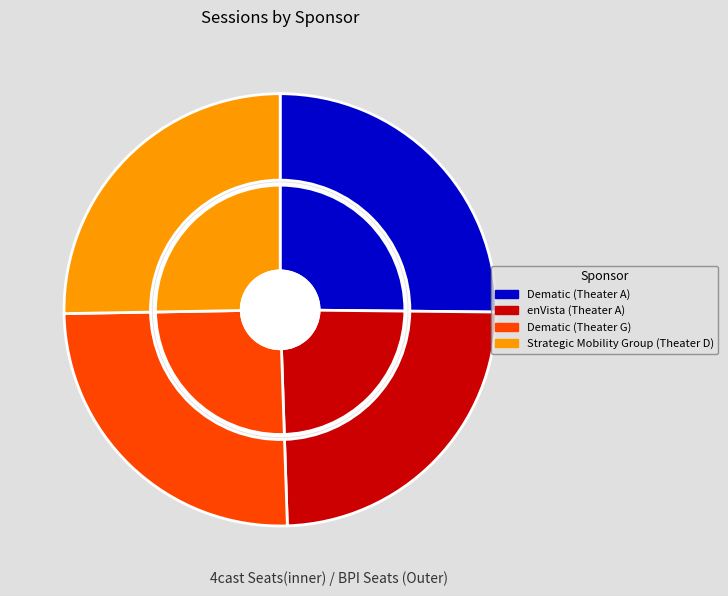

To the nearest percent, what portion does Strategic Mobility Group (Theater D) represent?

25%